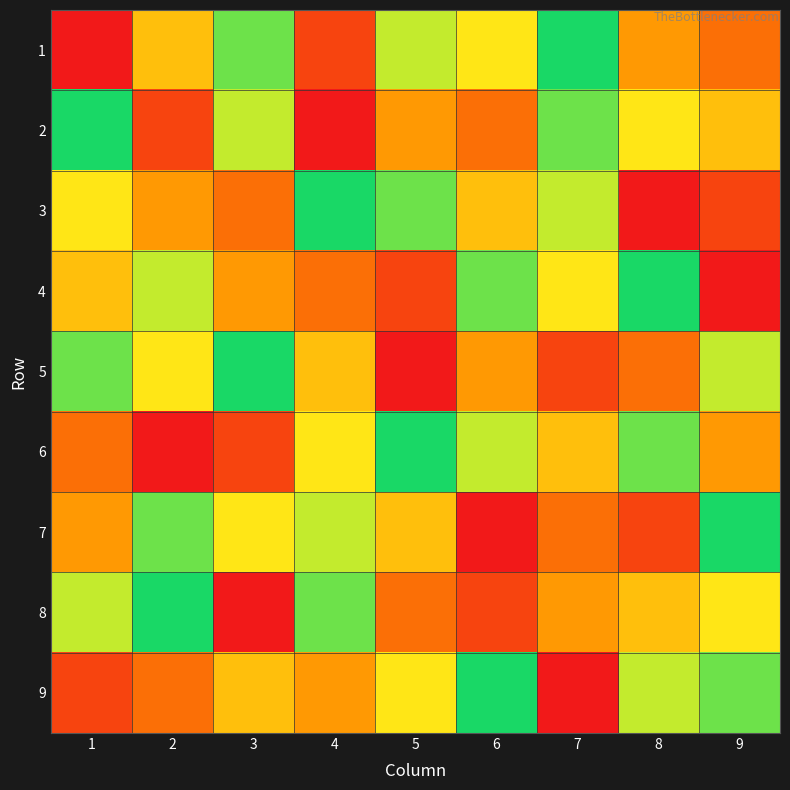

What is the smallest value displayed?

1